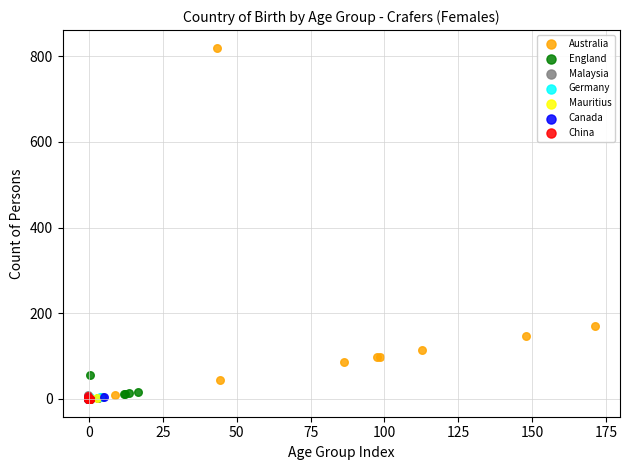

Which series reaches the maximum Y coordinate?

Australia